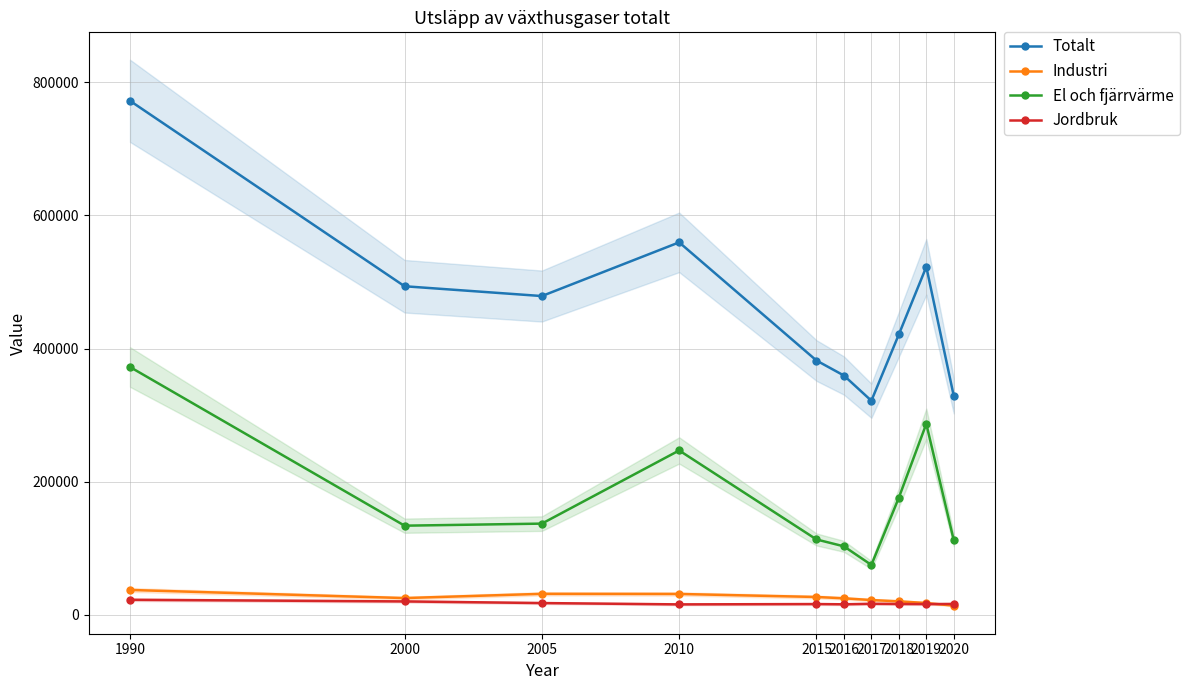

True or false: Industri and El och fjärrvärme cross at least once.

False